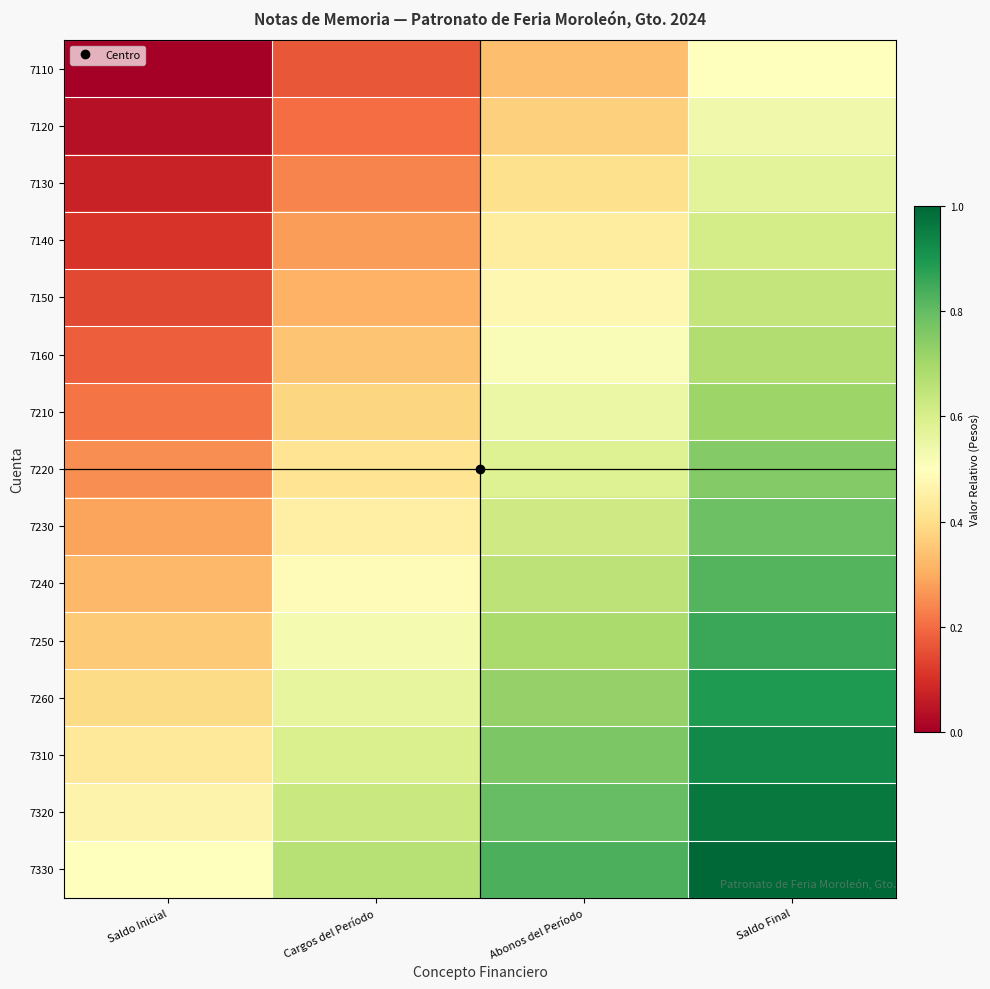

Which series has the widest spread of values?

7110